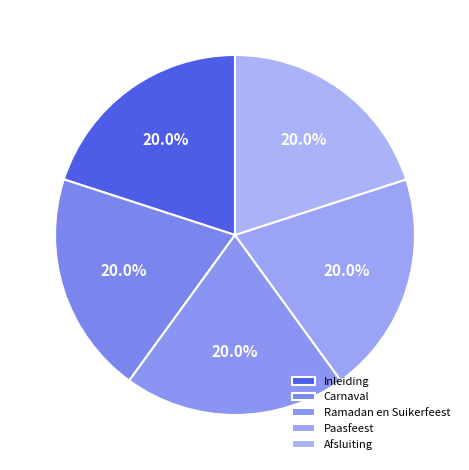

True or false: Paasfeest accounts for 30% of the total.

False